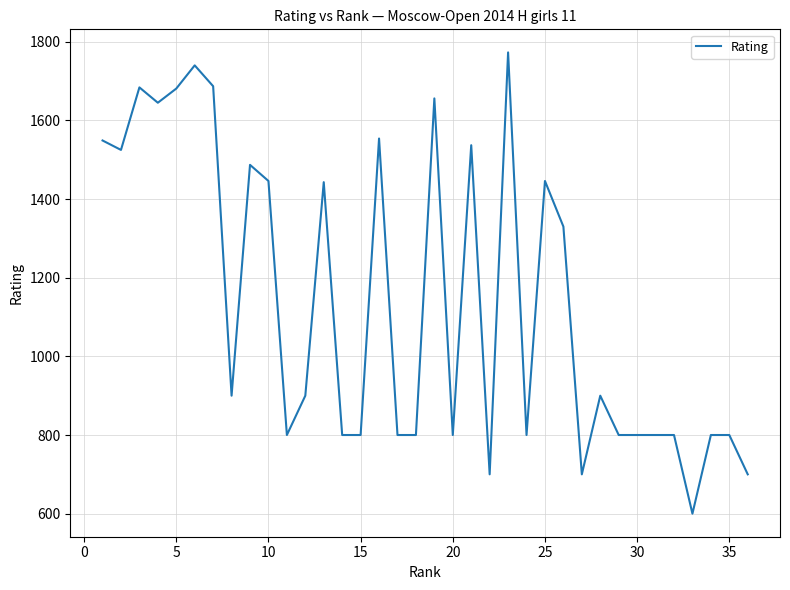

How many series are shown in this chart?

1